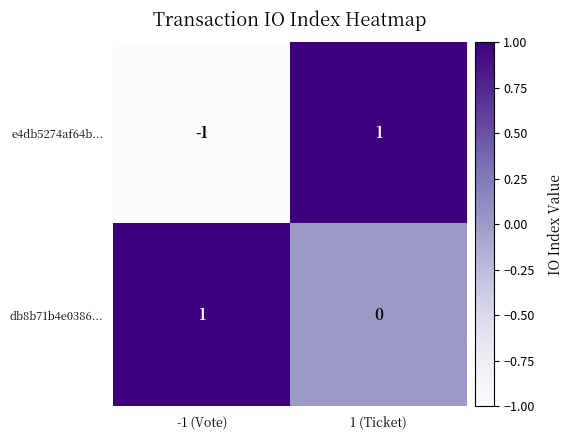

How many values in the db8b71b4e0386... series are below 1?

1